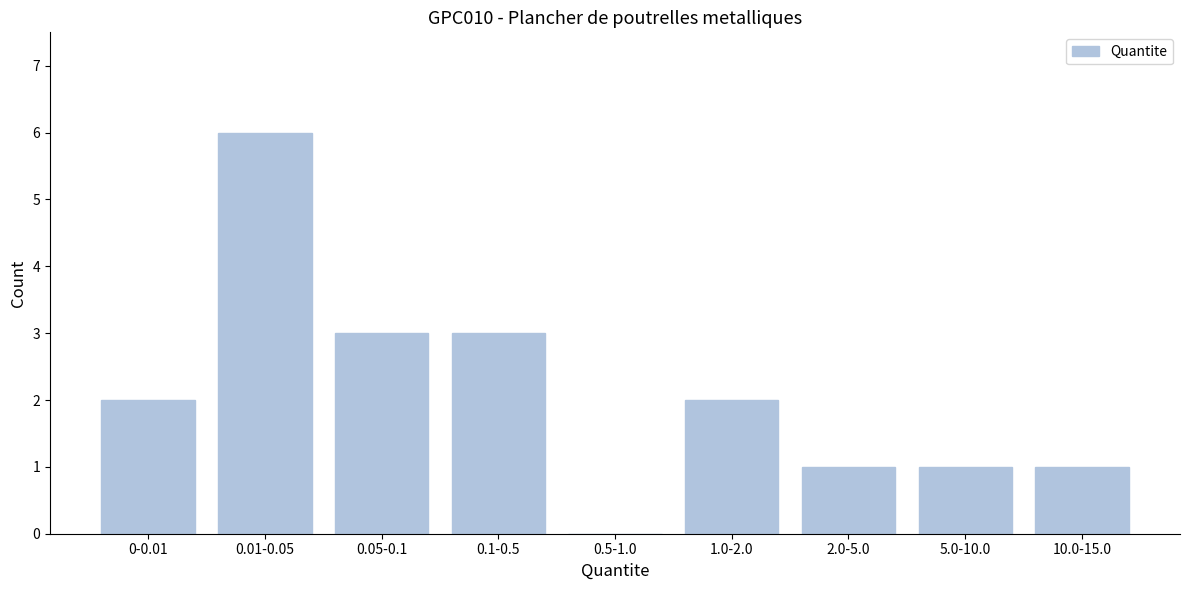

Reading left to right, transcribe all the data shown in this chart.

0-0.01=2	0.01-0.05=6	0.05-0.1=3	0.1-0.5=3	0.5-1.0=0	1.0-2.0=2	2.0-5.0=1	5.0-10.0=1	10.0-15.0=1